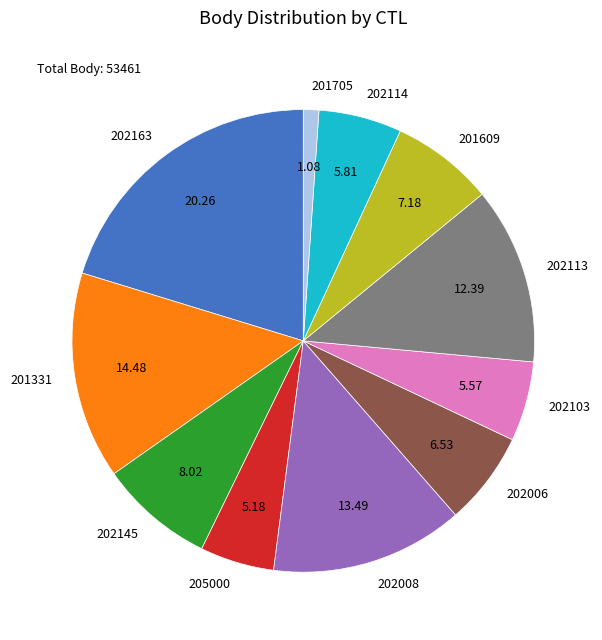

Count the number of slices in the pie.

11